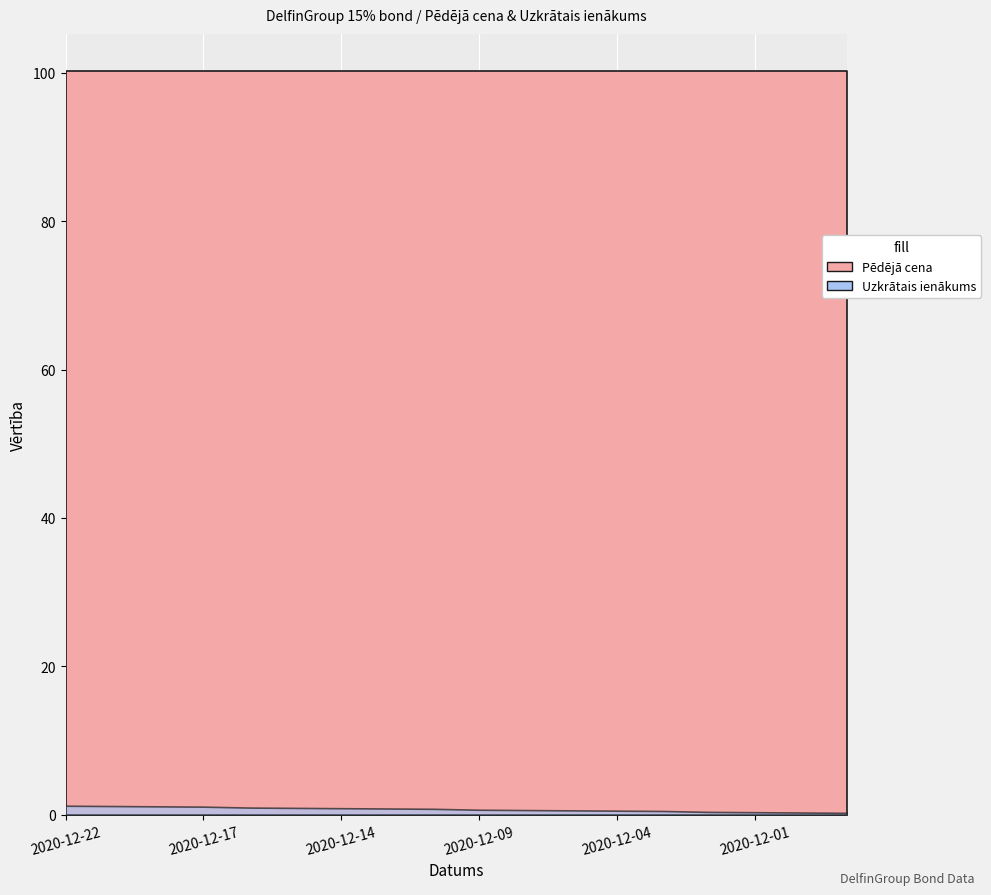

How many lines are shown in the chart?

2